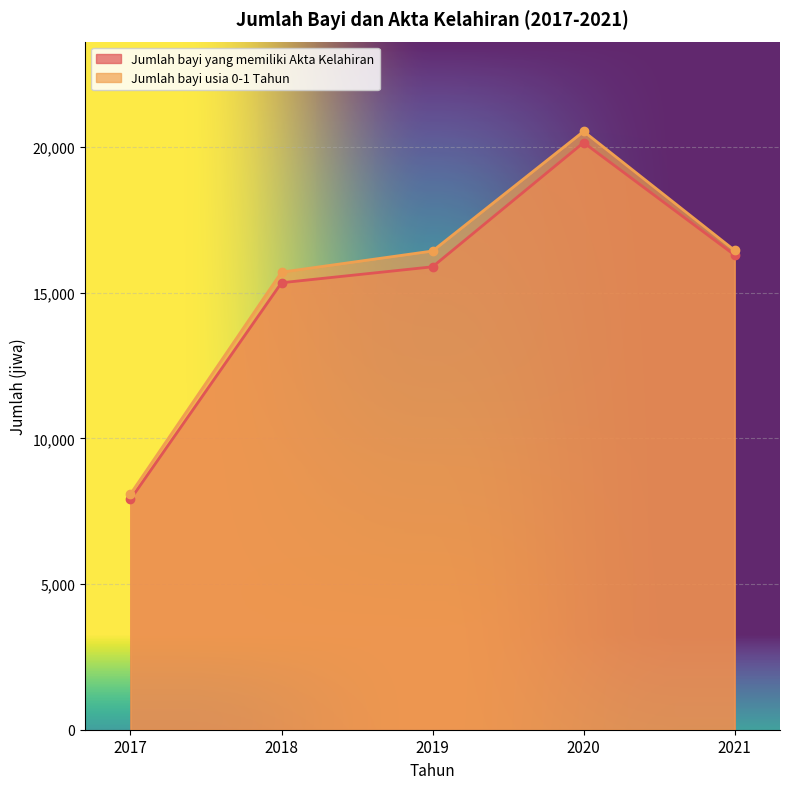

Which label corresponds to the largest value in the chart?

2020